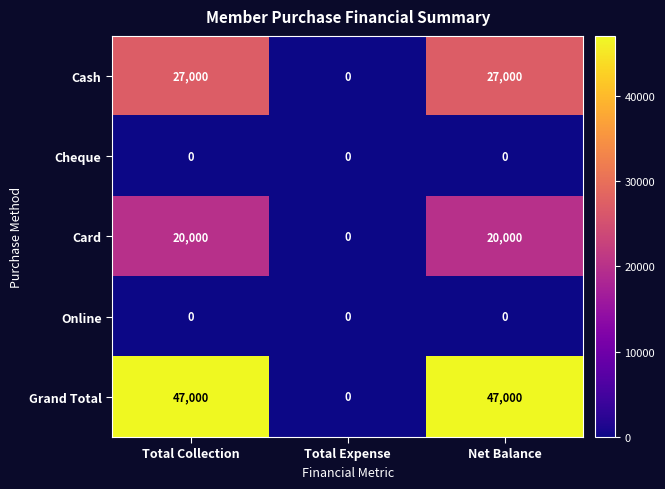

What value does the Cash series have at Net Balance, to the nearest 10?

27000